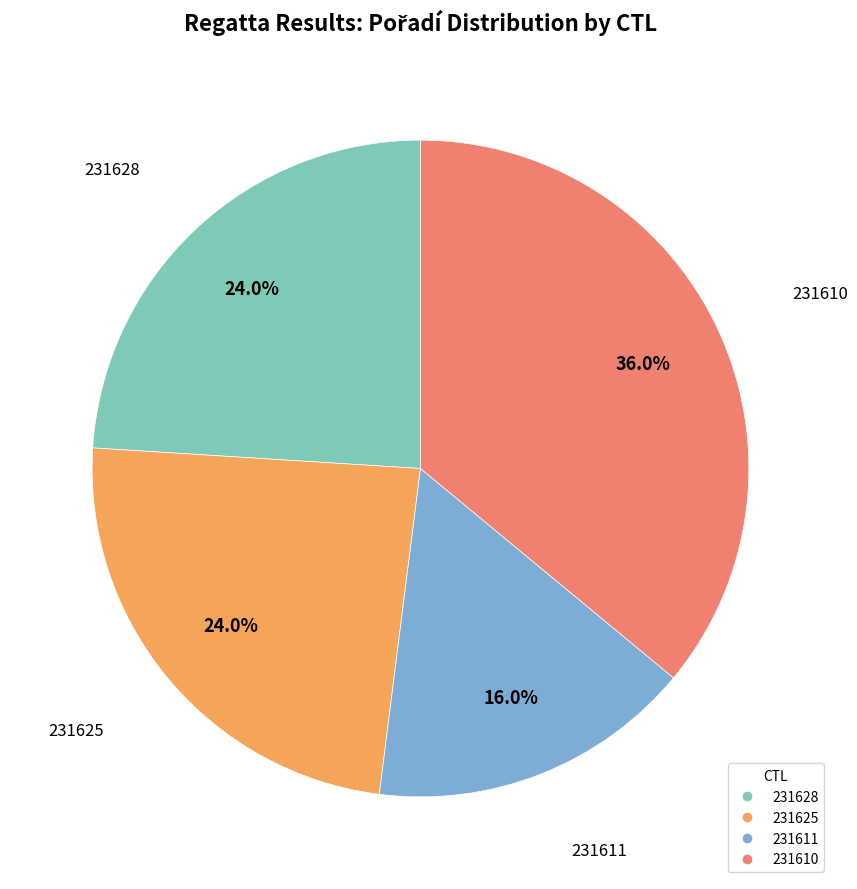

Which has a higher value, 231610 or 231625?

231610